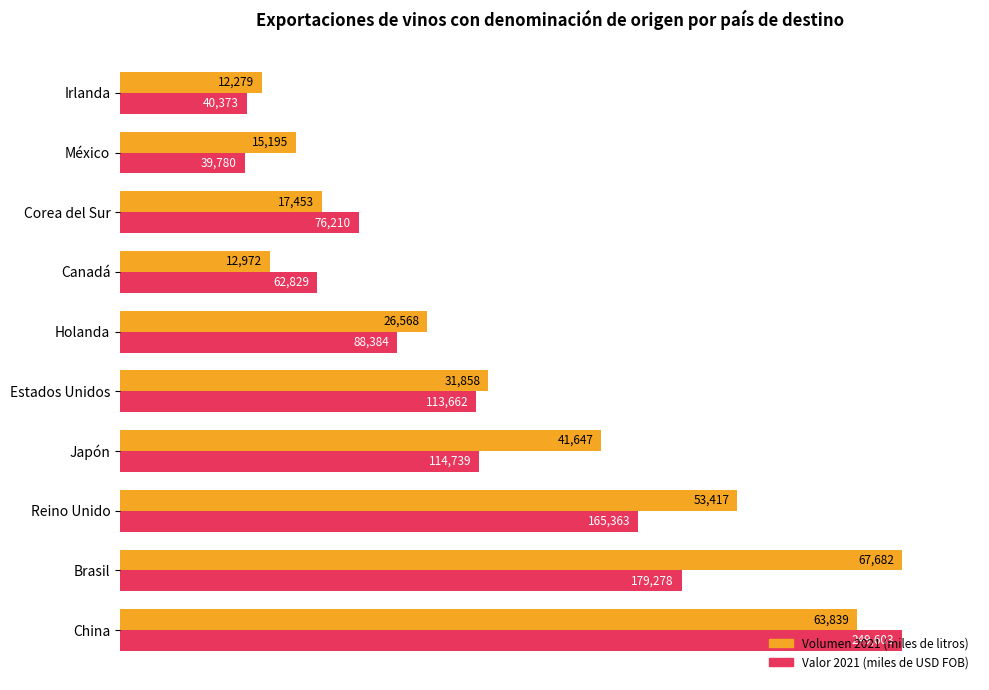

What are all the series names shown in the legend?

Volumen 2021 (miles de litros), Valor 2021 (miles de USD FOB)